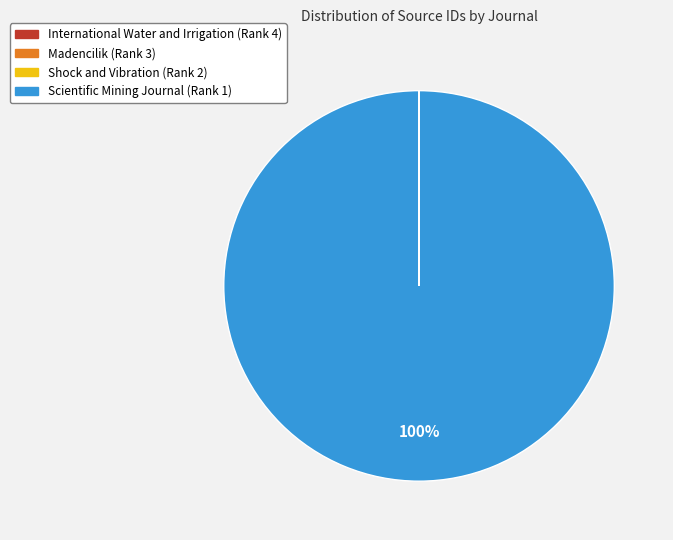

Does any single category account for the majority?

Yes